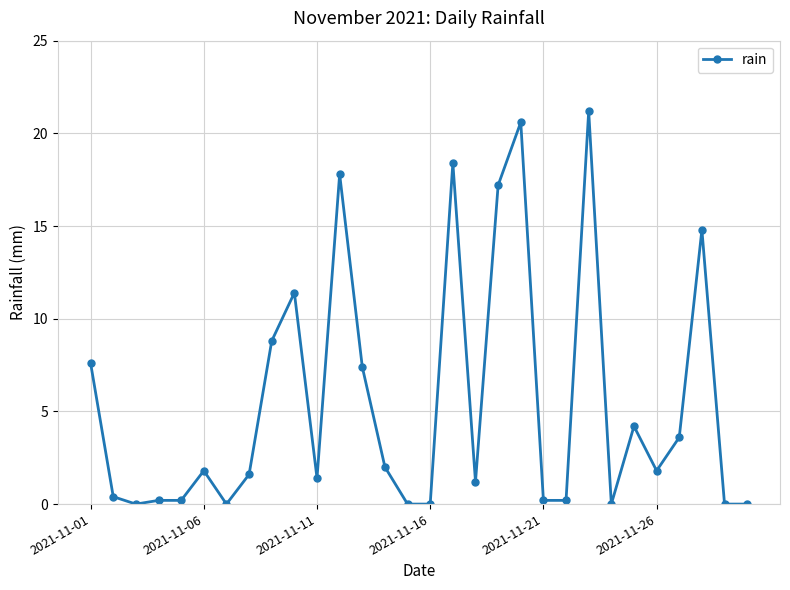

How many data points are less than 1?

12